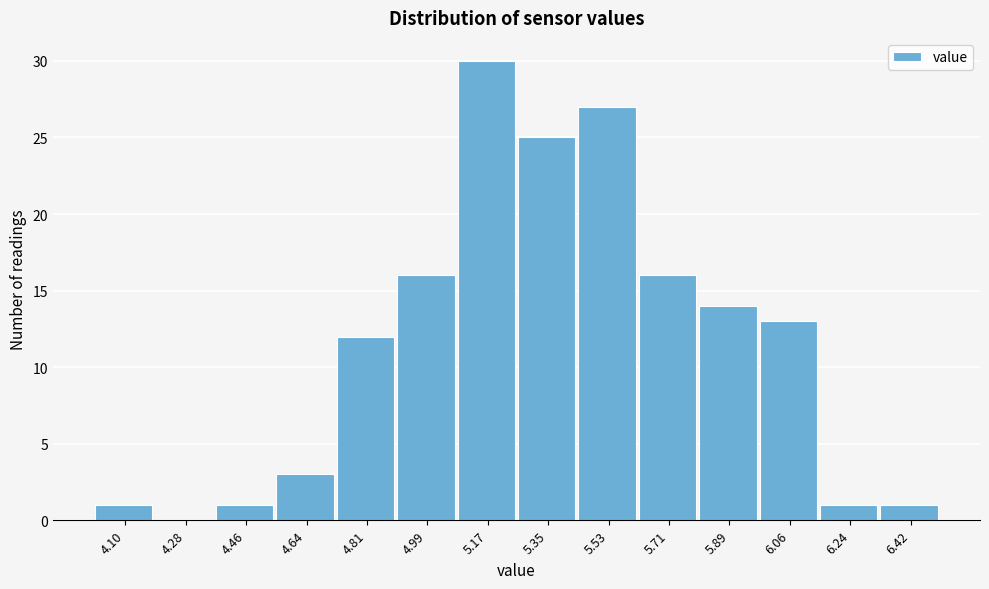

Reading right to left, list all the values displayed in this chart.

6.42=1	6.24=1	6.06=13	5.89=14	5.71=16	5.53=27	5.35=25	5.17=30	4.99=16	4.81=12	4.64=3	4.46=1	4.28=0	4.10=1